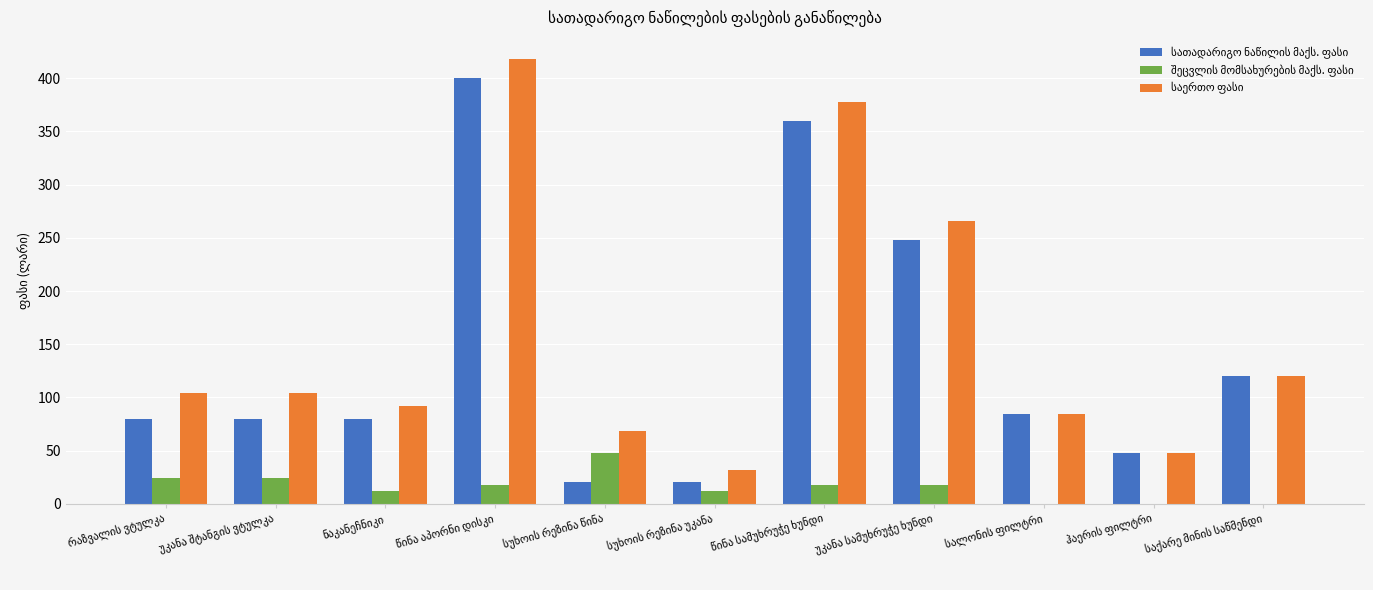

What is the greatest value displayed?

418